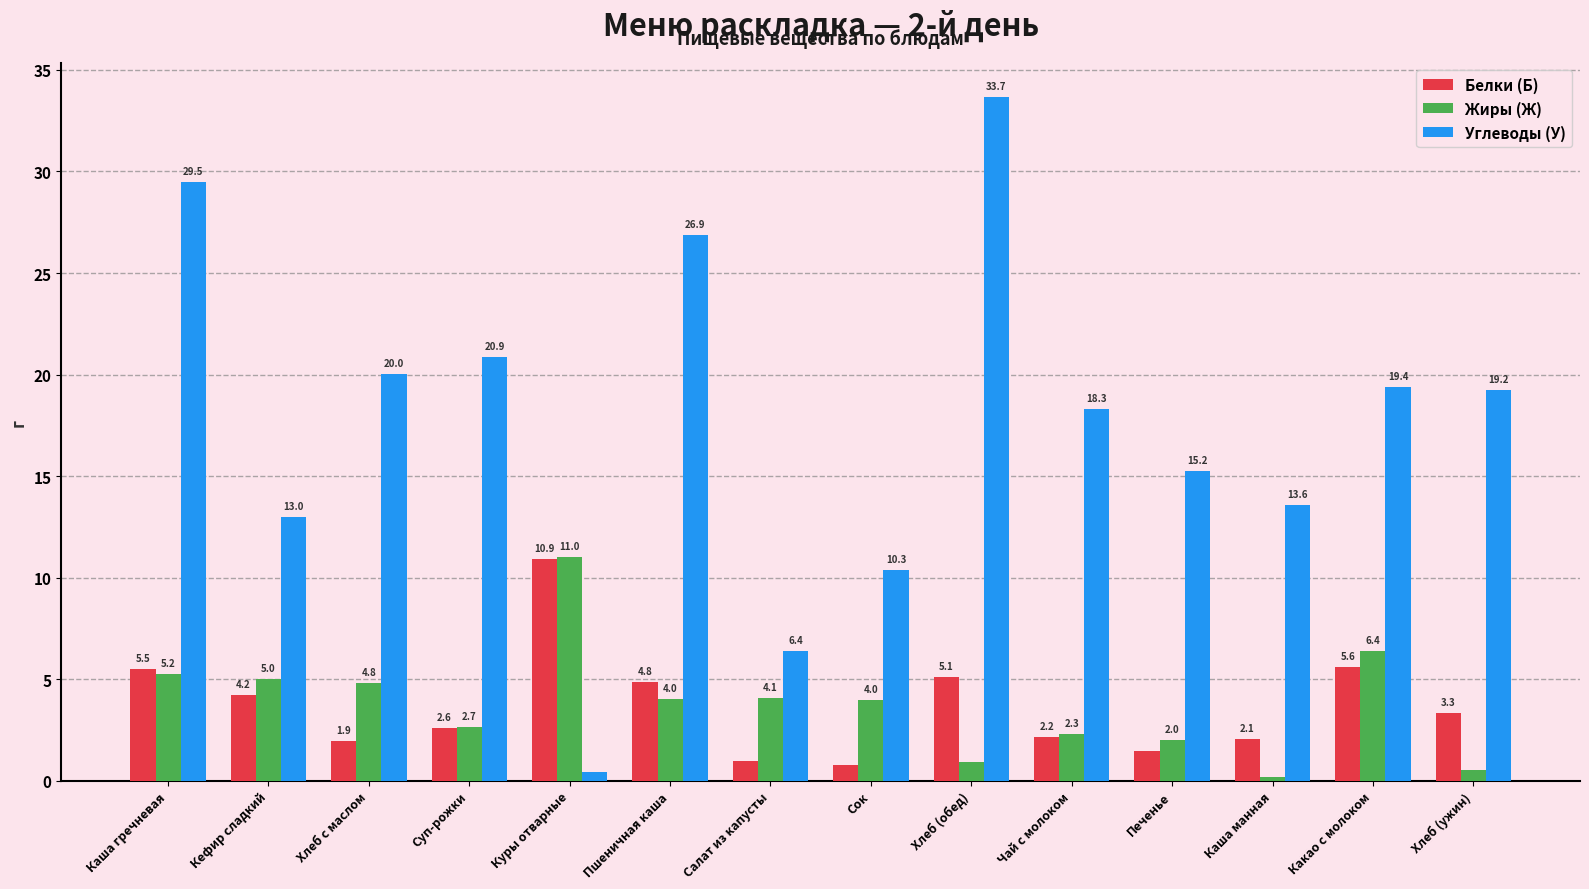

What are all the series names shown in the legend?

Белки (Б), Жиры (Ж), Углеводы (У)